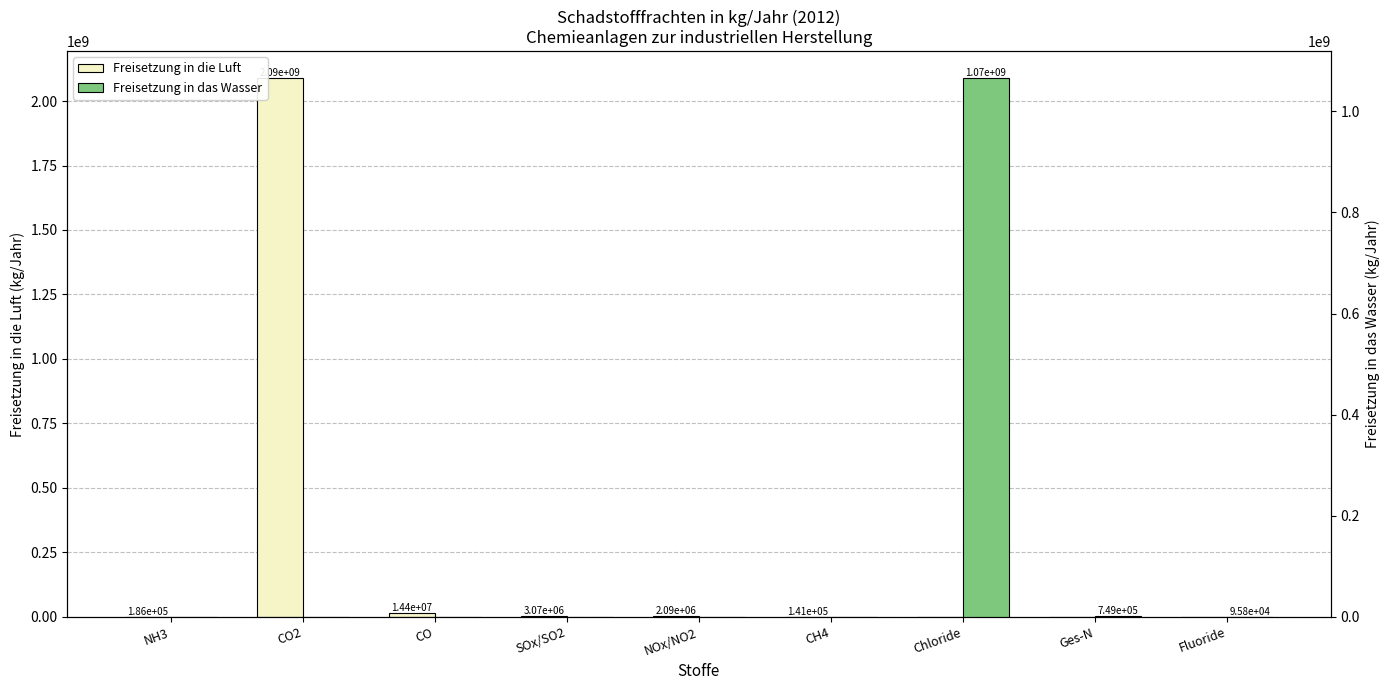

Rank the series by their average value, from highest to lowest.

Freisetzung in die Luft, Freisetzung in das Wasser